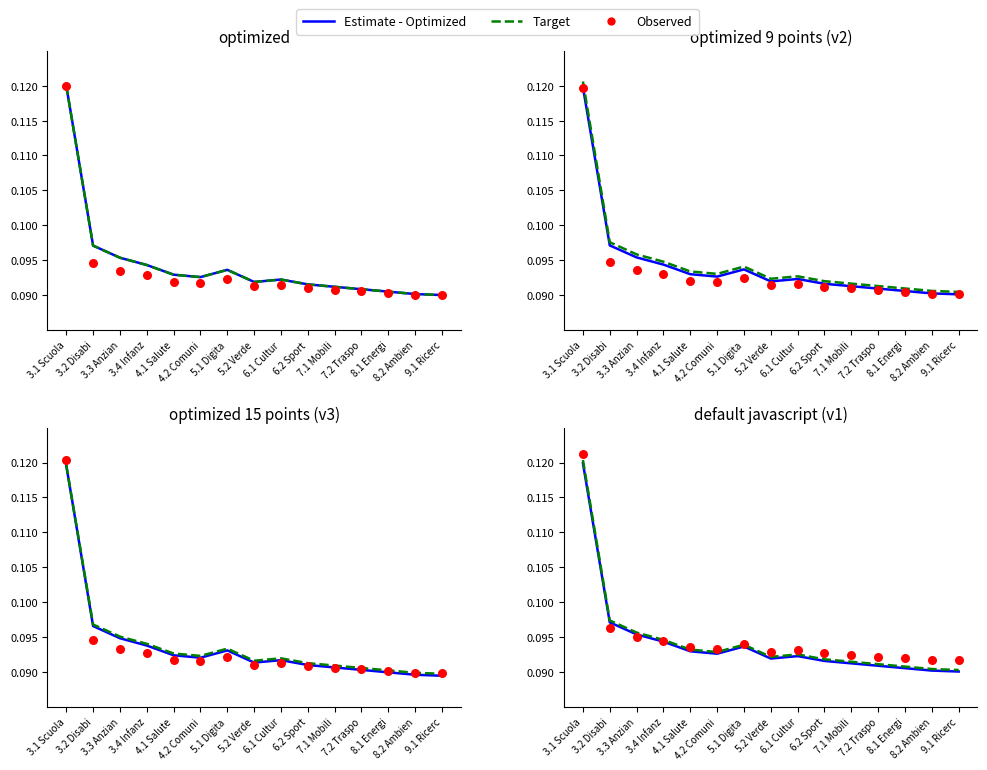

Which series contains the highest Y value?

Observed